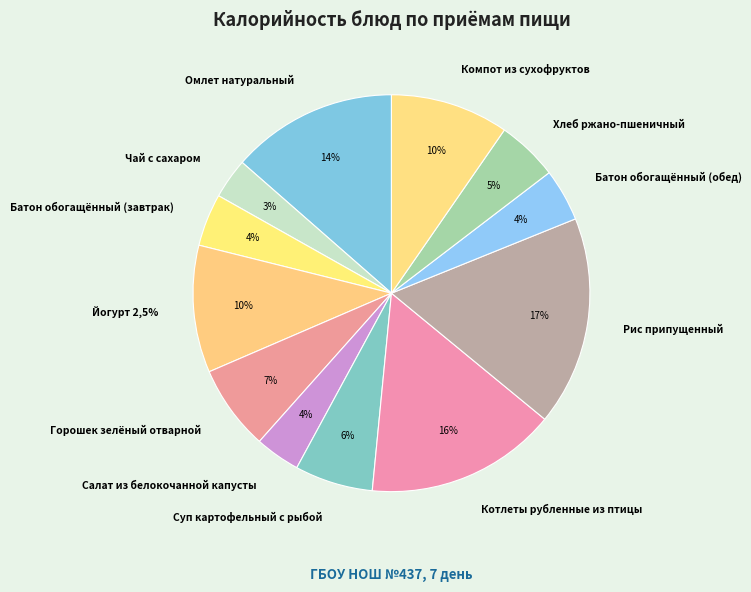

How much of the chart is everything except Салат из белокочанной капусты?

96.3%